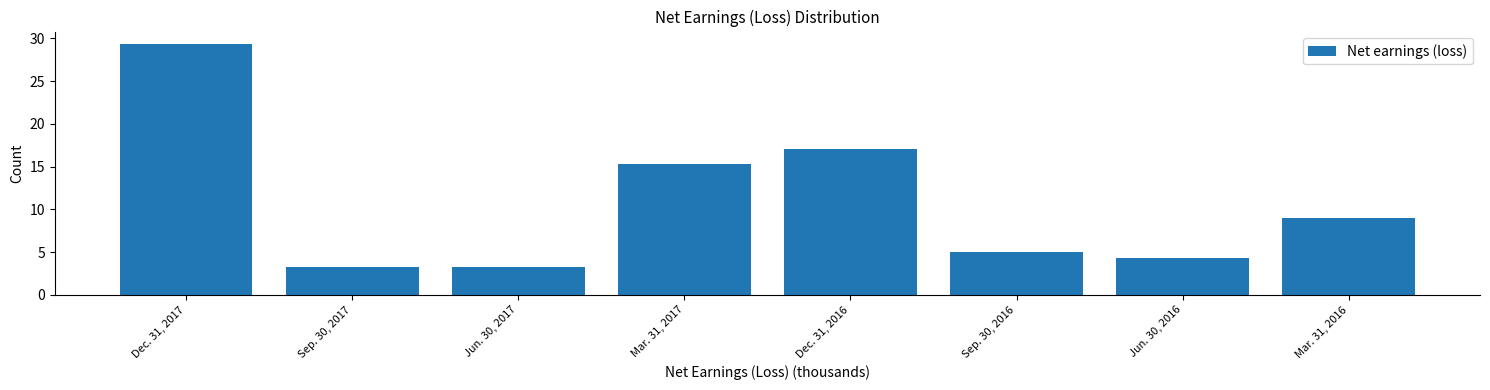

Reading left to right, list all the values displayed in this chart.

29.3	3.3	3.3	15.2	17.1	5.0	4.3	8.9